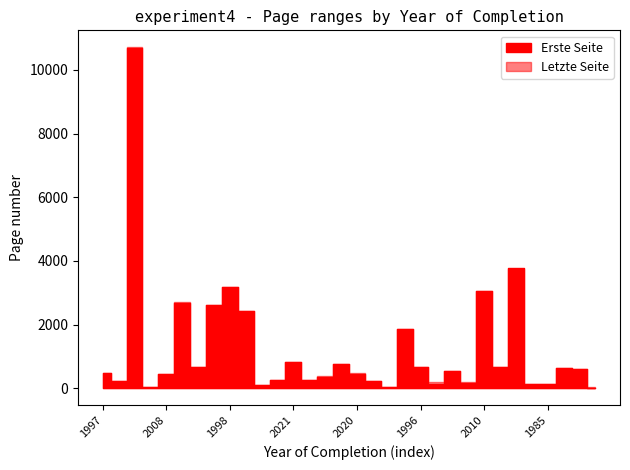

What is the difference between the Erste Seite values at 2020 and 1986?

263